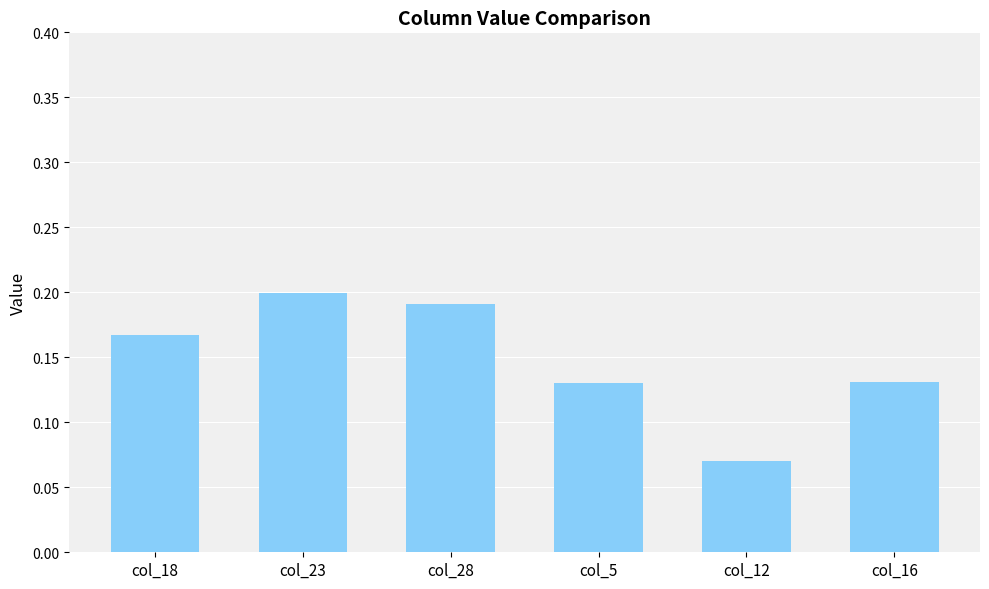

Which label corresponds to the largest value in the chart?

col_23